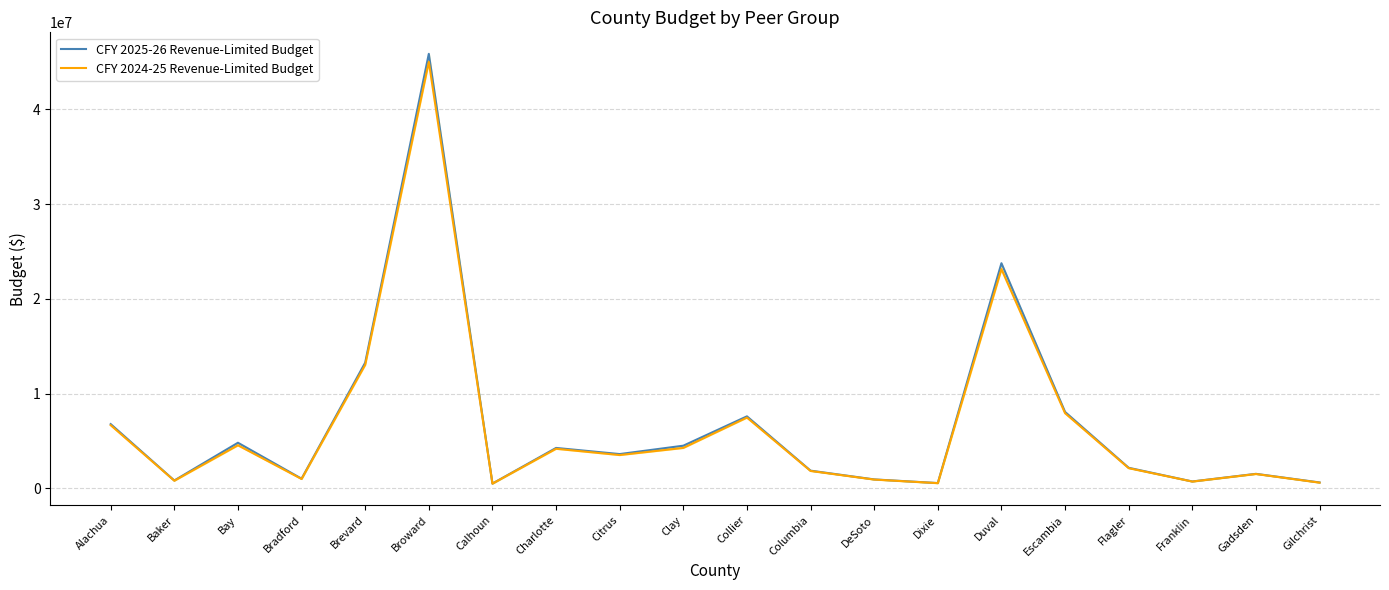

At which category does CFY 2025-26 Revenue-Limited Budget reach its first local valley?

Baker